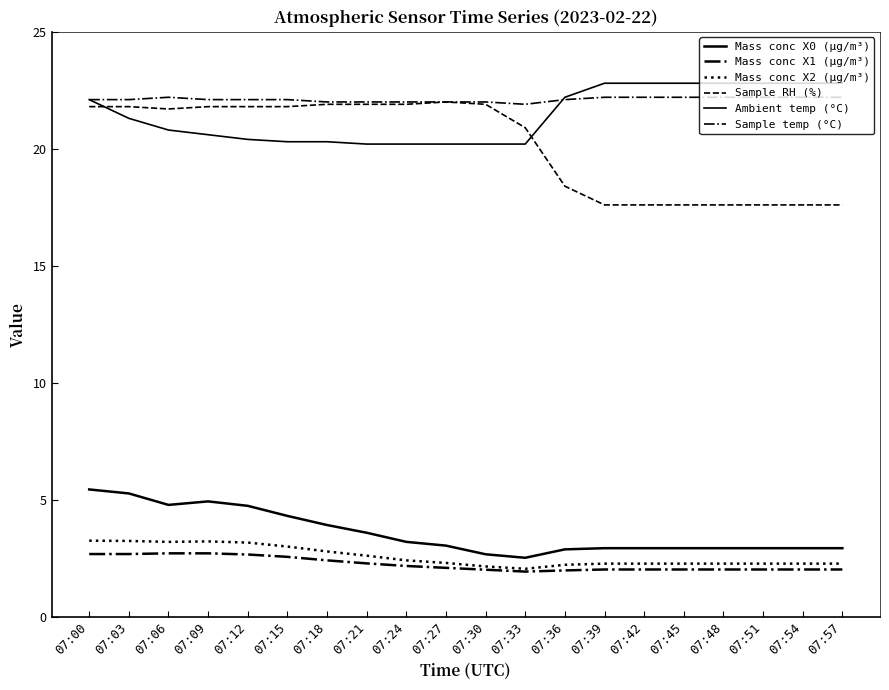

How many lines are shown in the chart?

6